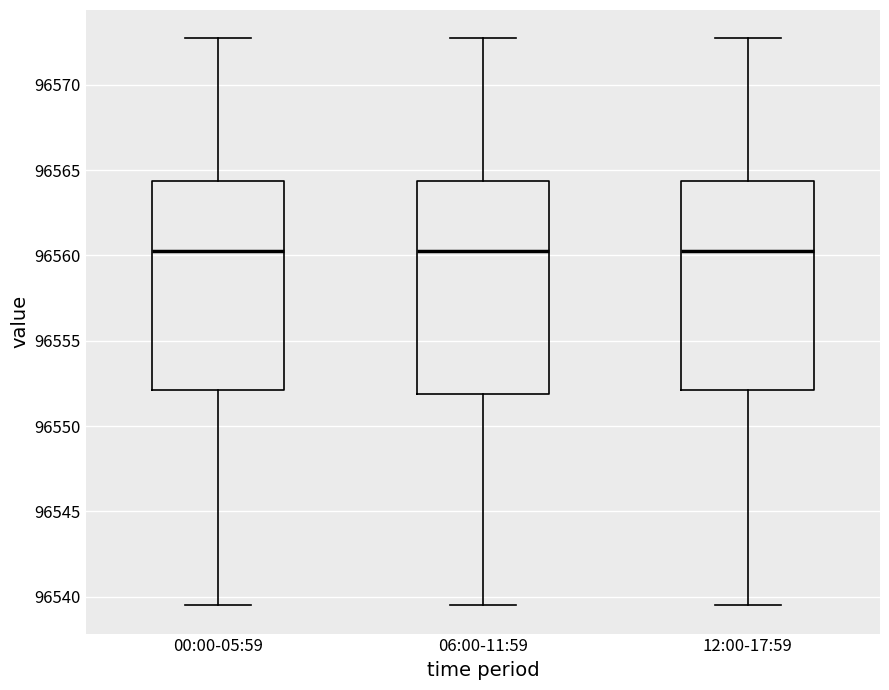

Reading left to right, read every box against the y-axis: the position of its median line, the range the box covers, and the ends of its whiskers. The values are not printed on the chart, so give them approximately, as read against the axis.

00:00-05:59: median 96560.5, box 96552.0 to 96564.5, whiskers 96539.5 to 96572.5
06:00-11:59: median 96560.5, box 96552.0 to 96564.5, whiskers 96539.5 to 96572.5
12:00-17:59: median 96560.5, box 96552.0 to 96564.5, whiskers 96539.5 to 96572.5